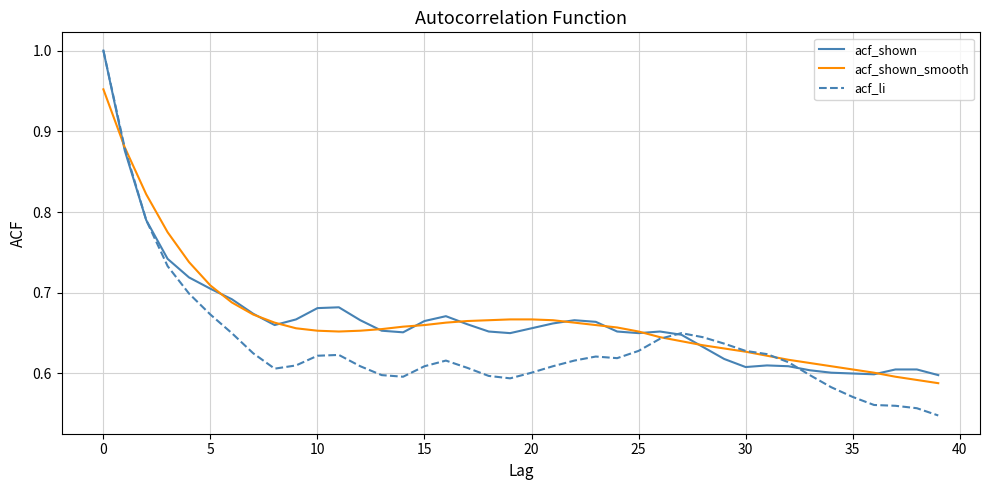

Which series has the widest spread of values?

acf_li